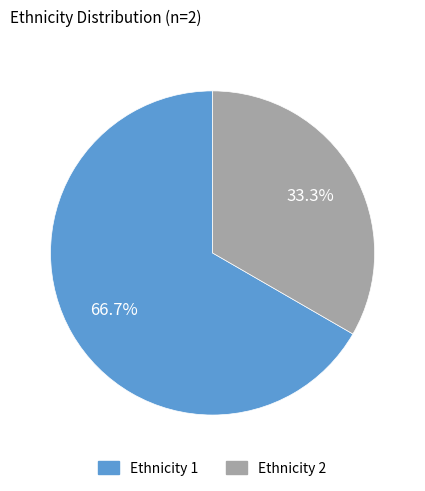

Rank the categories by value from lowest to highest.

Ethnicity 2, Ethnicity 1